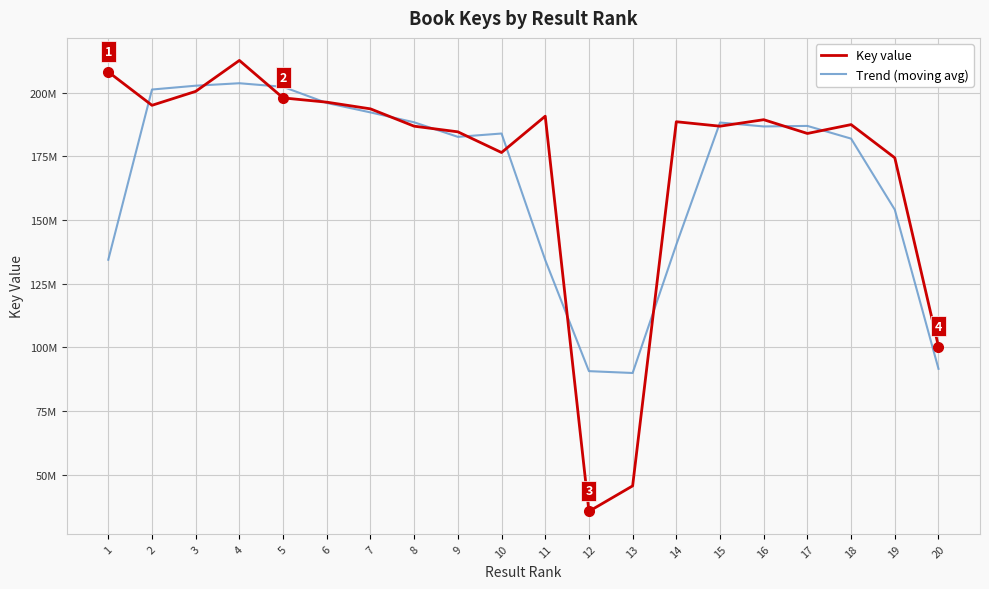

Does the chart have visible grid lines?

Yes